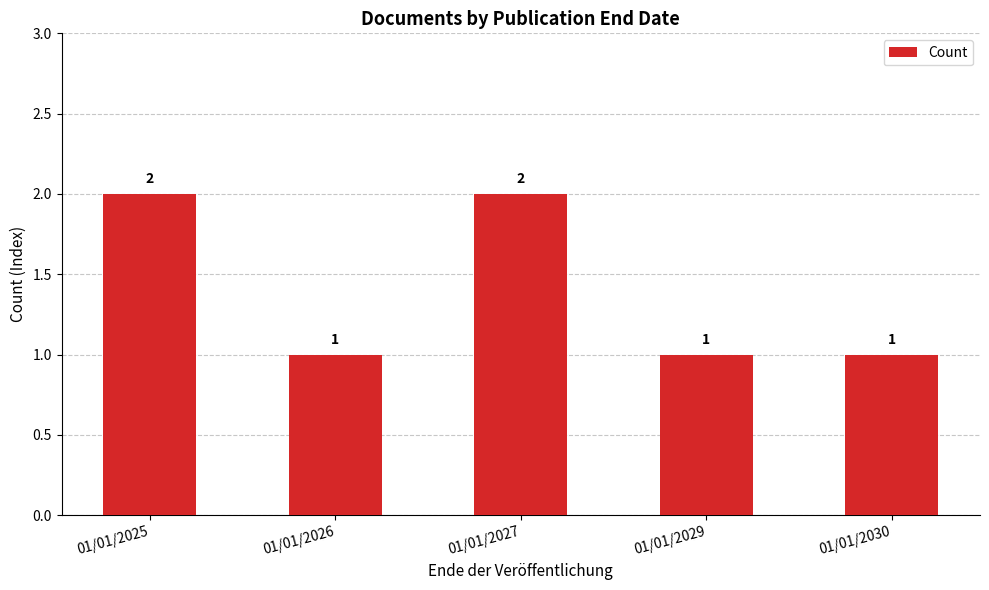

Approximately how many times larger is the value at 01/01/2025 compared to 01/01/2030?

2.0